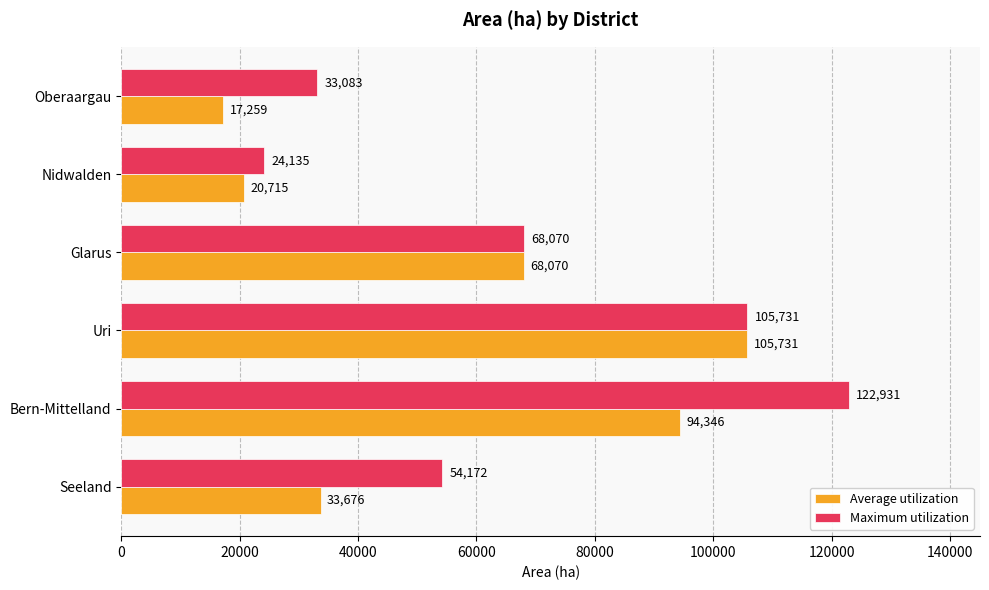

Between Bern-Mittelland and Nidwalden, which series saw the biggest shift?

Maximum utilization